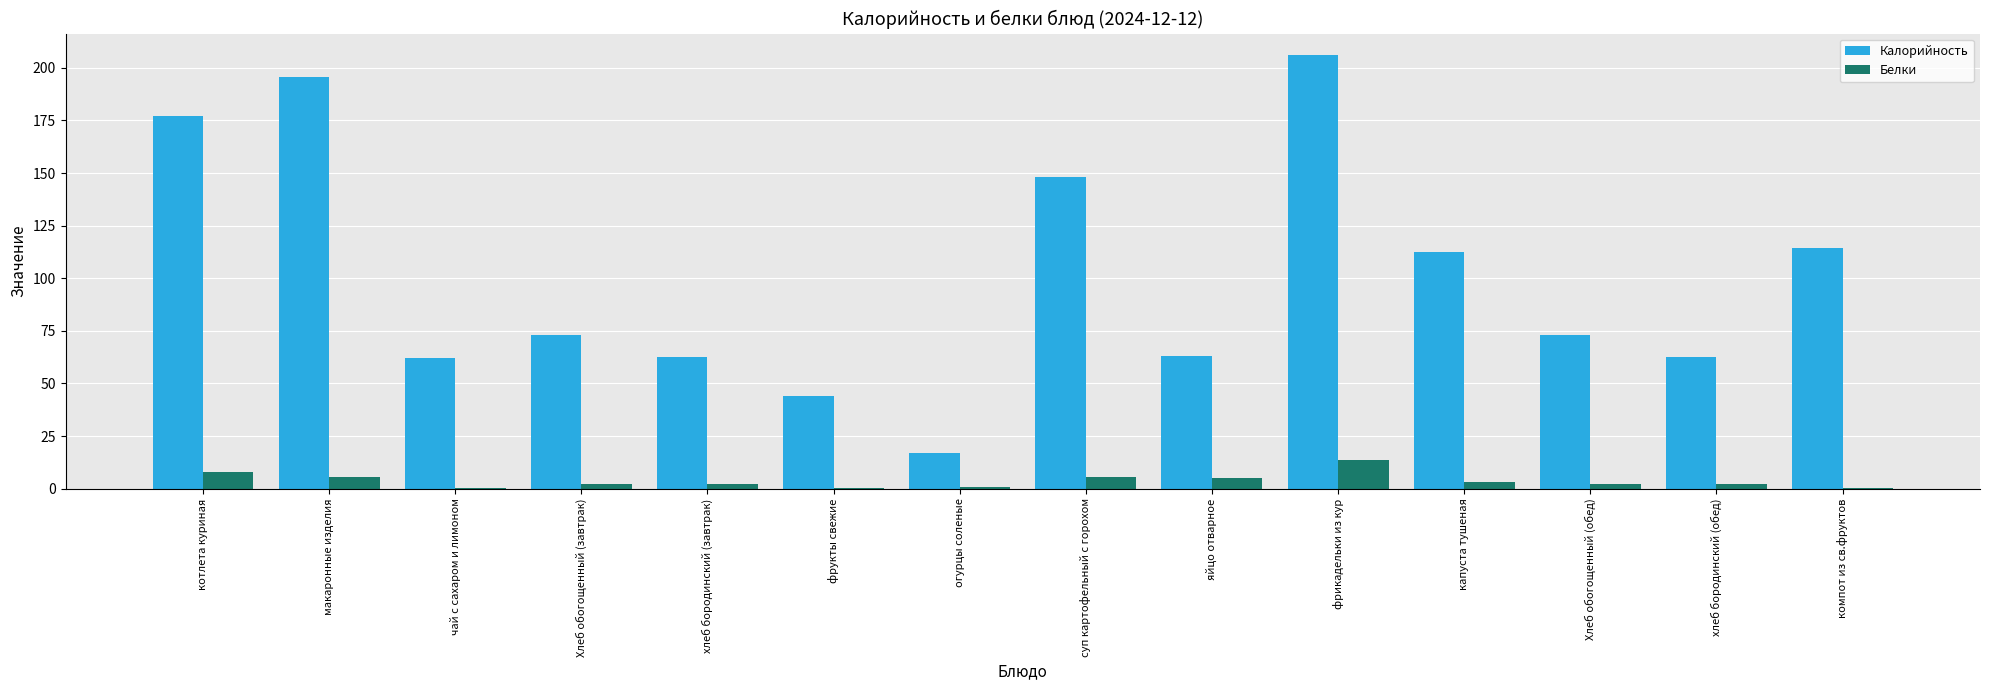

At which category is the sum across all series the highest?

фрикадельки из кур